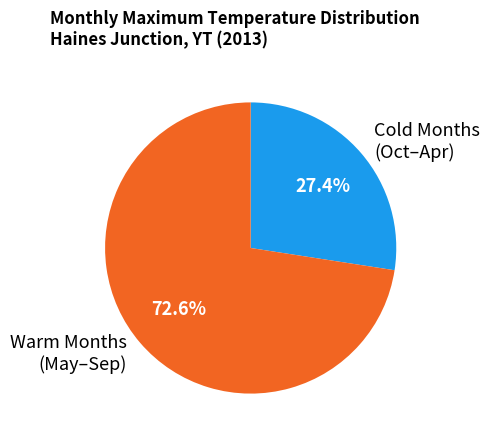

Which has a higher value, Warm Months (May–Sep) or Cold Months (Oct–Apr)?

Warm Months (May–Sep)